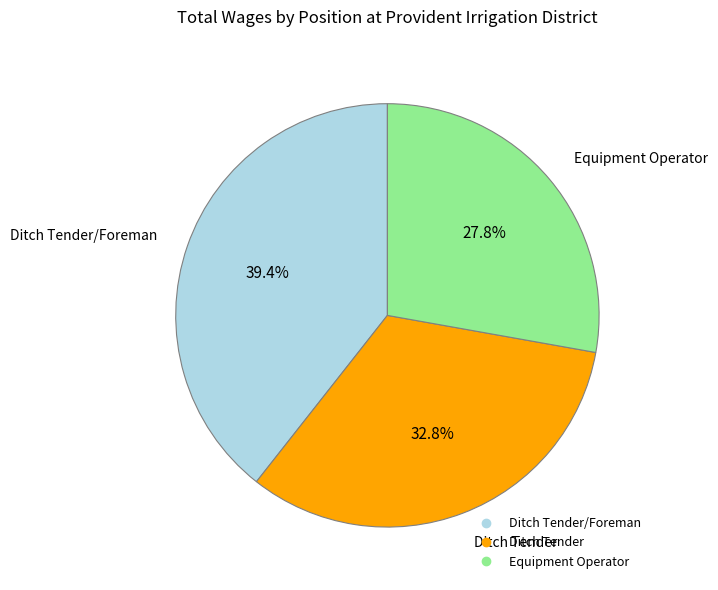

To the nearest percent, what is the difference between the largest and smallest slice percentages?

12%